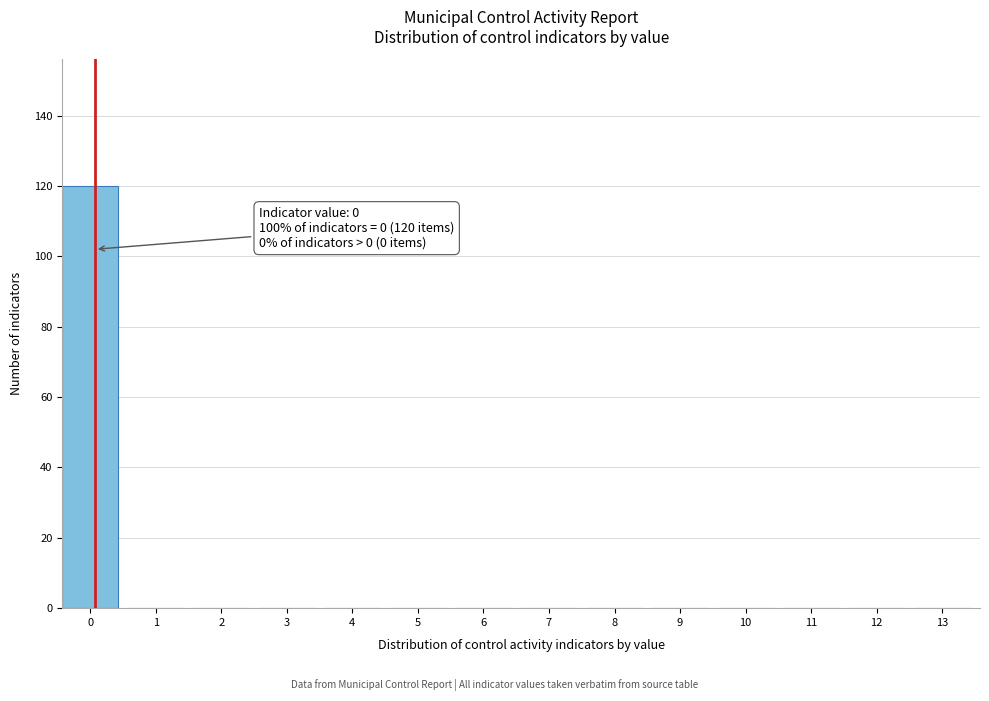

Reading left to right, transcribe all the data shown in this chart.

0=120	1=0	2=0	3=0	4=0	5=0	6=0	7=0	8=0	9=0	10=0	11=0	12=0	13=0